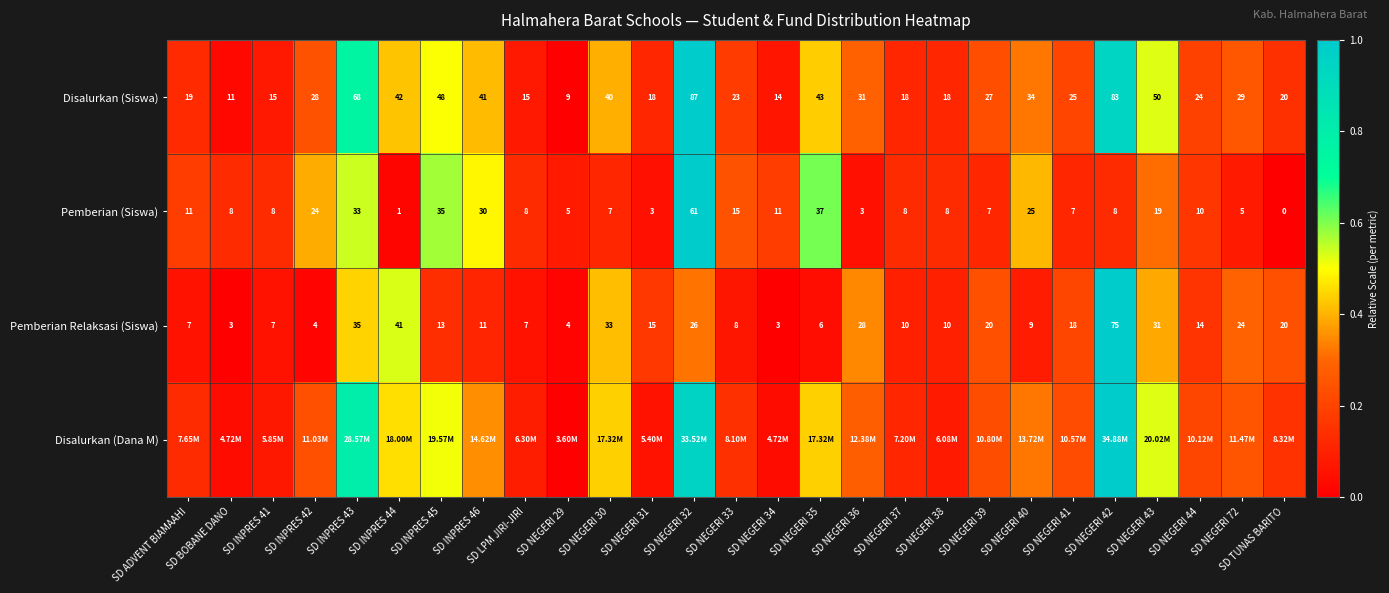

How many values in Pemberian (Siswa) are above zero?

26